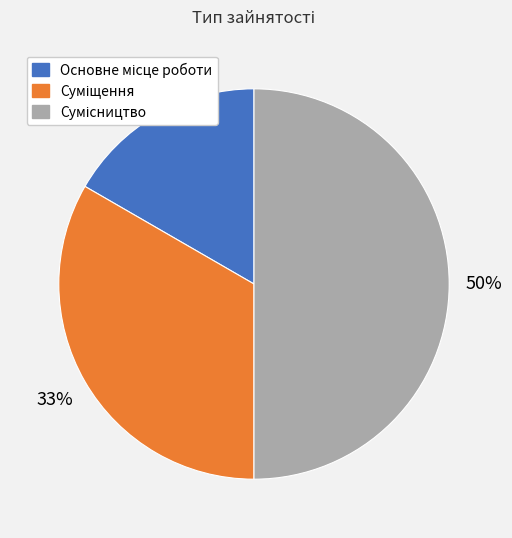

To the nearest percent, what is the difference between the largest and smallest slice percentages?

33%